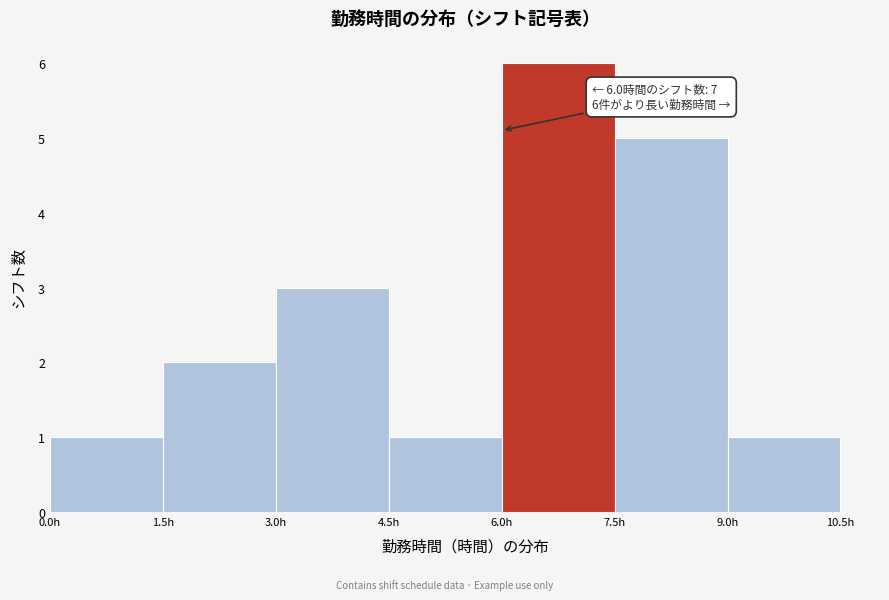

Over which range of the x-axis is the bar tallest?

6.0 to 7.5